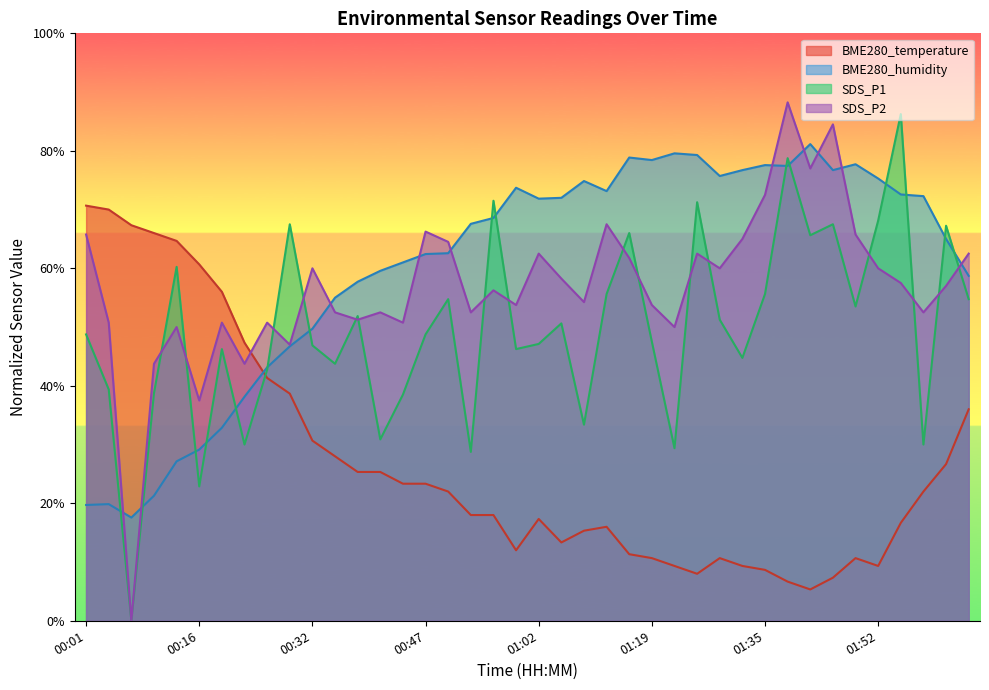

What are all the series names shown in the legend?

BME280_temperature, BME280_humidity, SDS_P1, SDS_P2